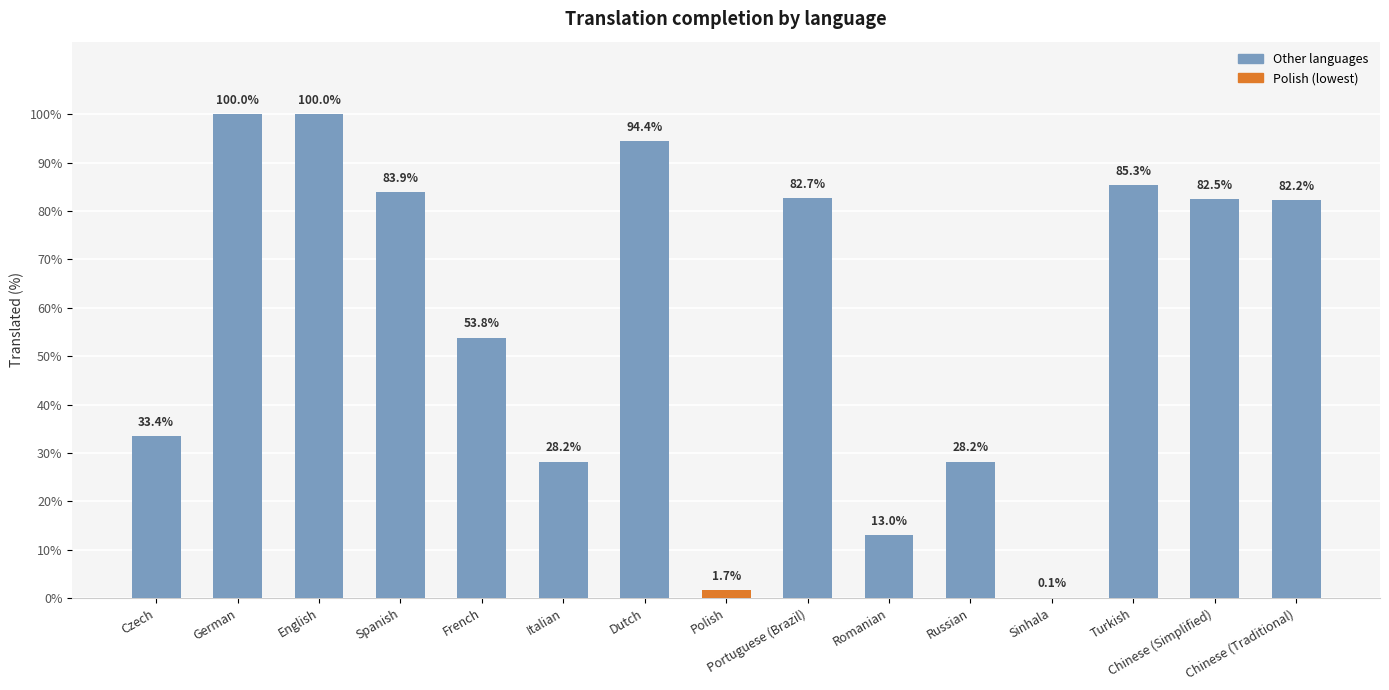

Is it true that the value at English is 100.0?

True